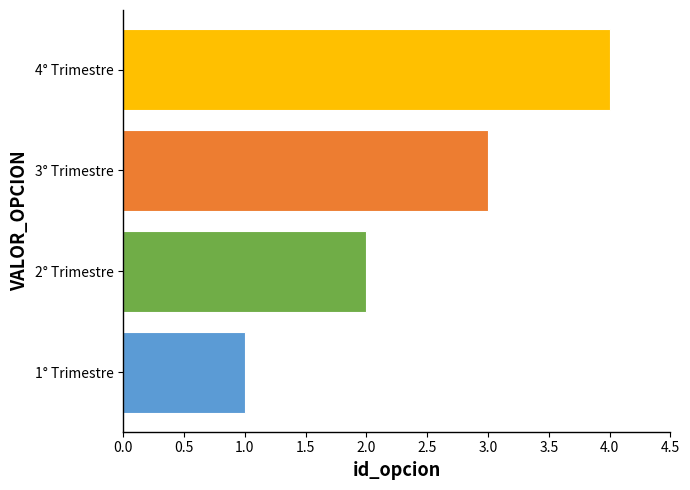

What is the change in value from 1° Trimestre to 2° Trimestre?

+1